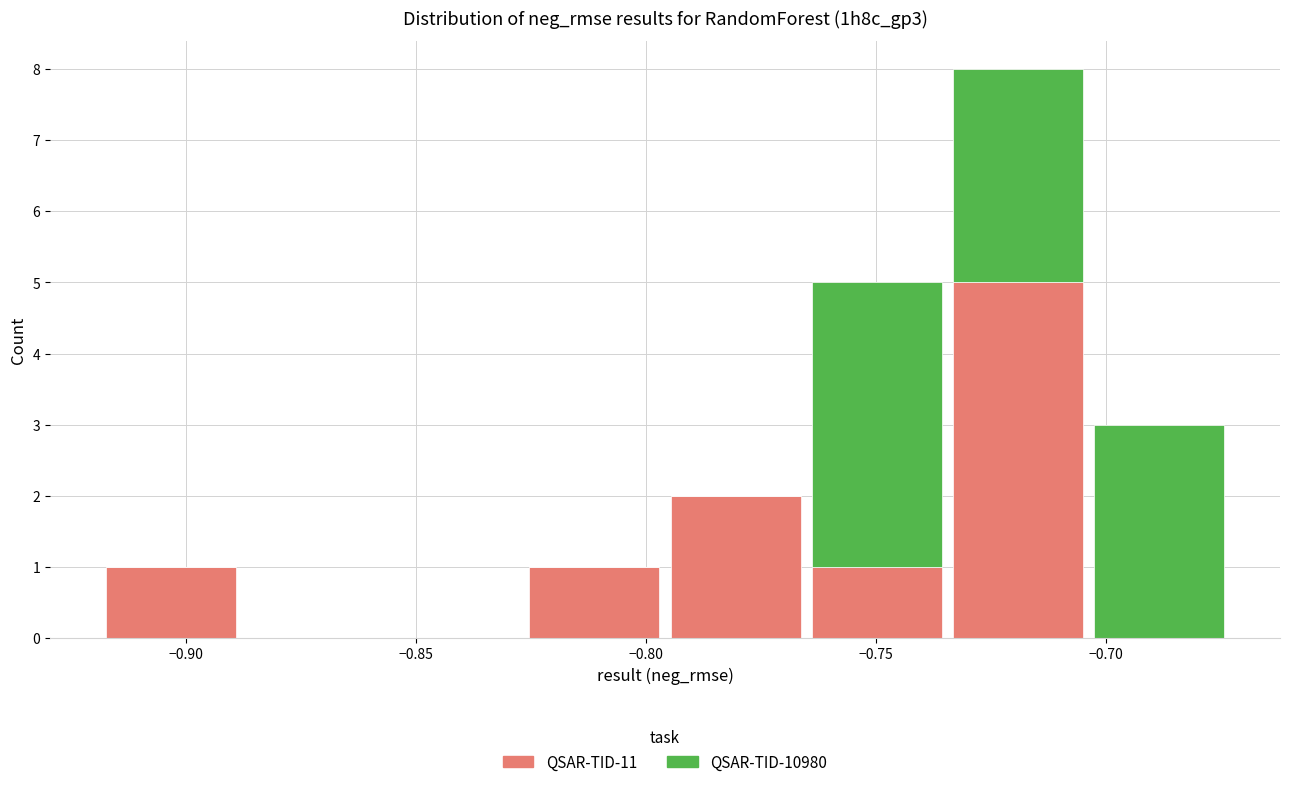

What is the total height of the stacked bar covering -0.735 to -0.705 on the x-axis? Neither the bar edges nor the heights are printed on the chart, so give them approximately, as read against the axes.

8